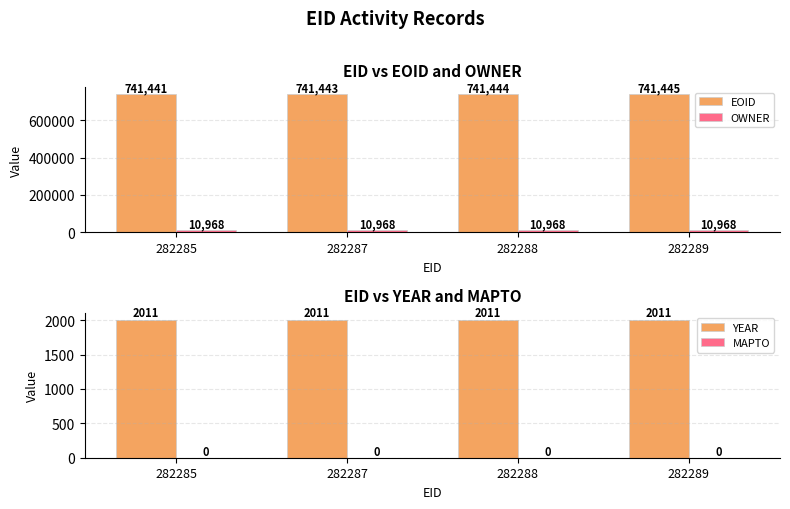

What is the value of the OWNER bar at the 1st from the left?

10968